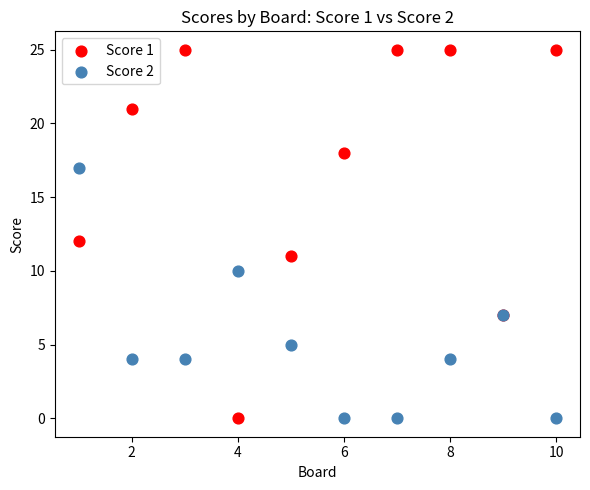

Which series reaches the maximum Y coordinate?

Score 1